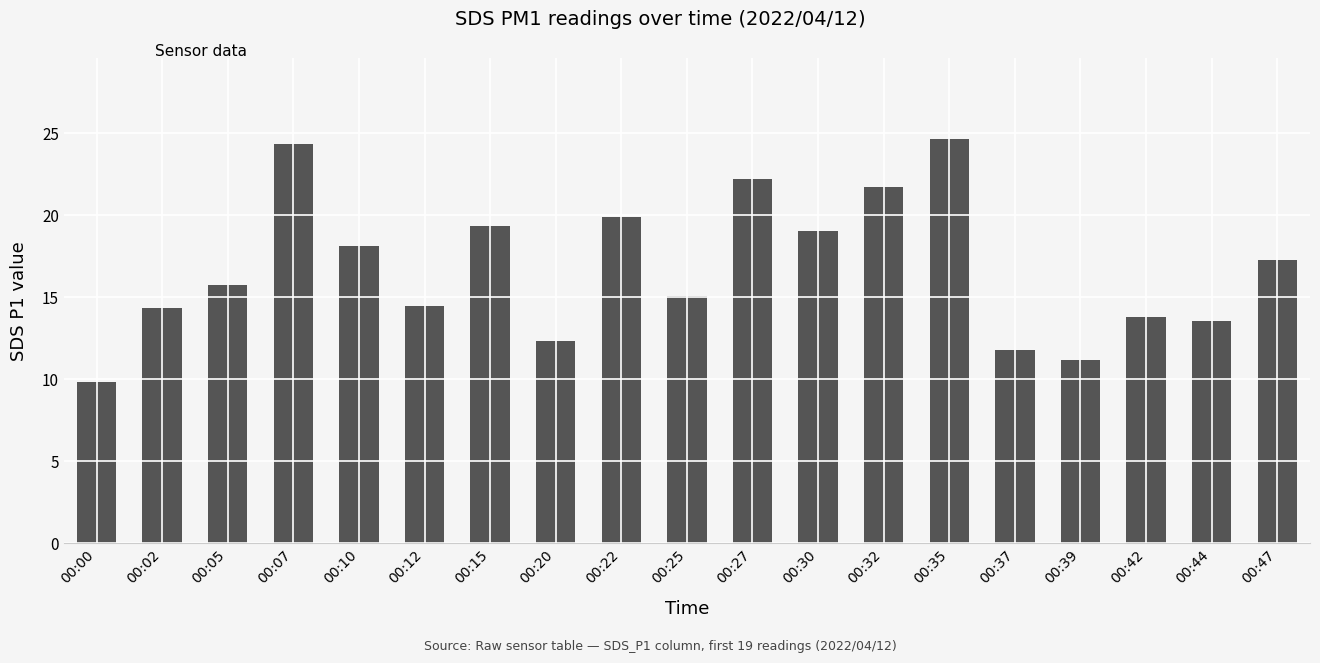

What is the change in value from 00:02 to 00:05?

+1.4